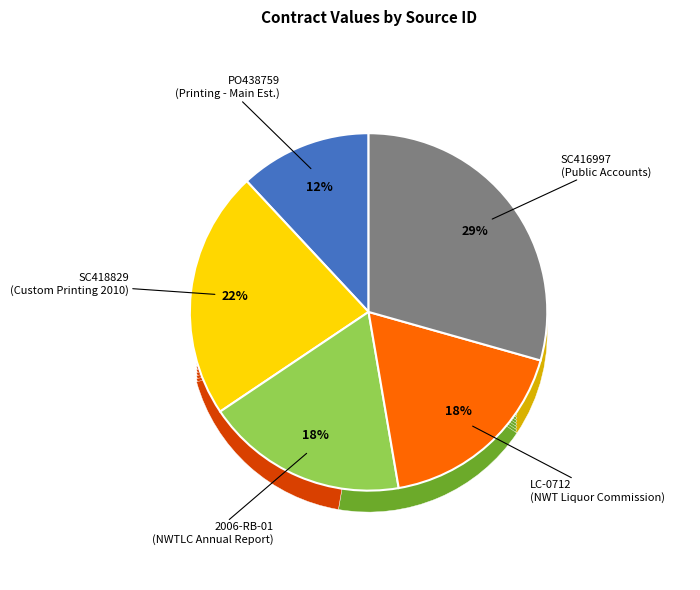

What is the ratio of the value at SC418829 to the value at 2006-RB-01?

1.2